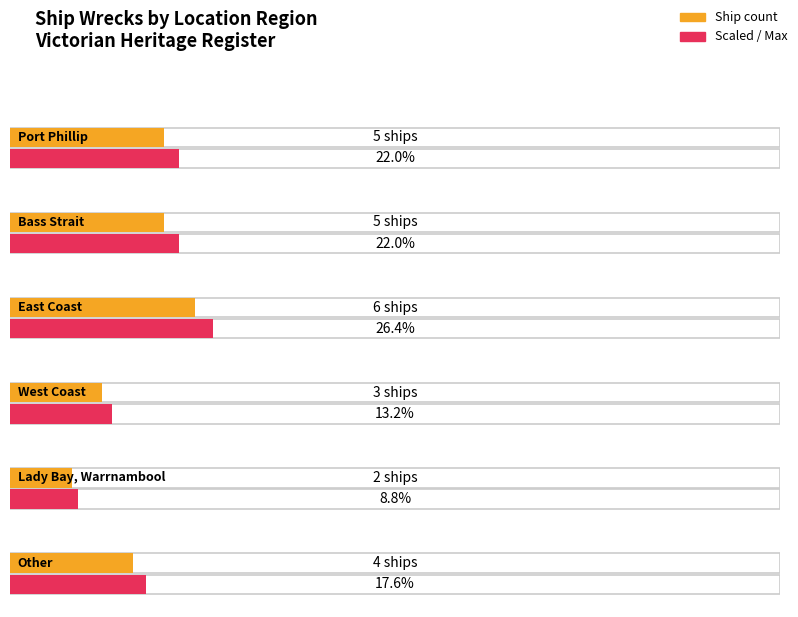

What is the label of the 6th bar from the left?

Other